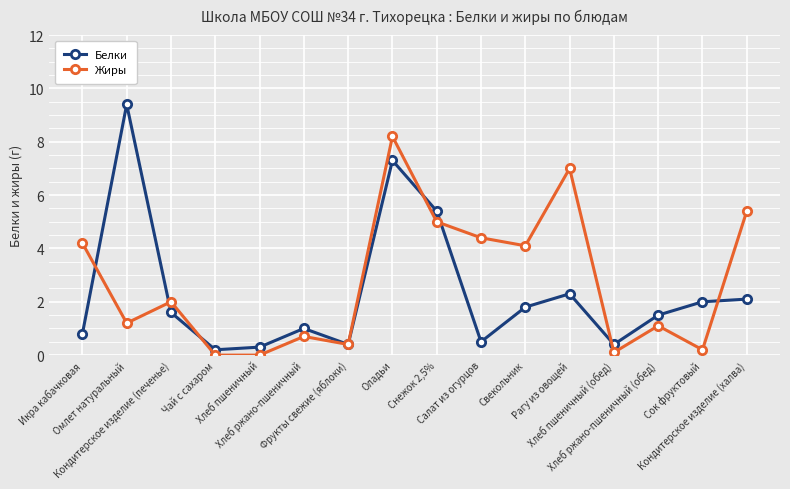

Read the Белки value at Свекольник.

1.8